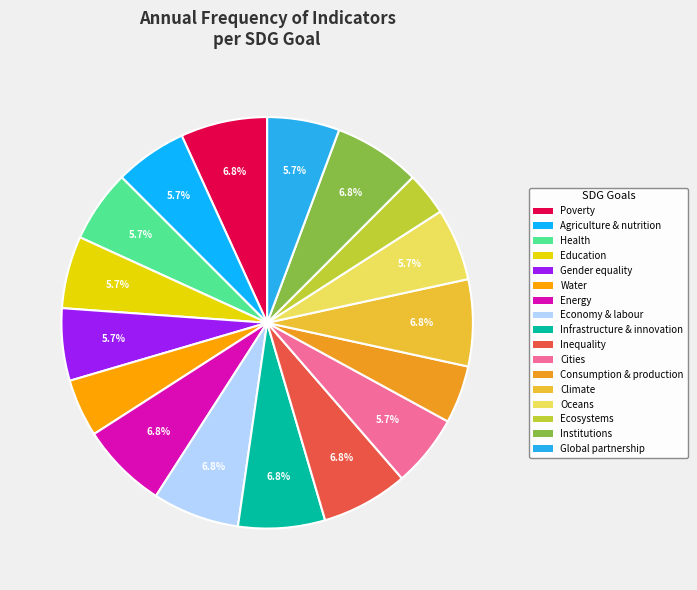

The Oceans slice represents 6% of the pie. True or false?

True